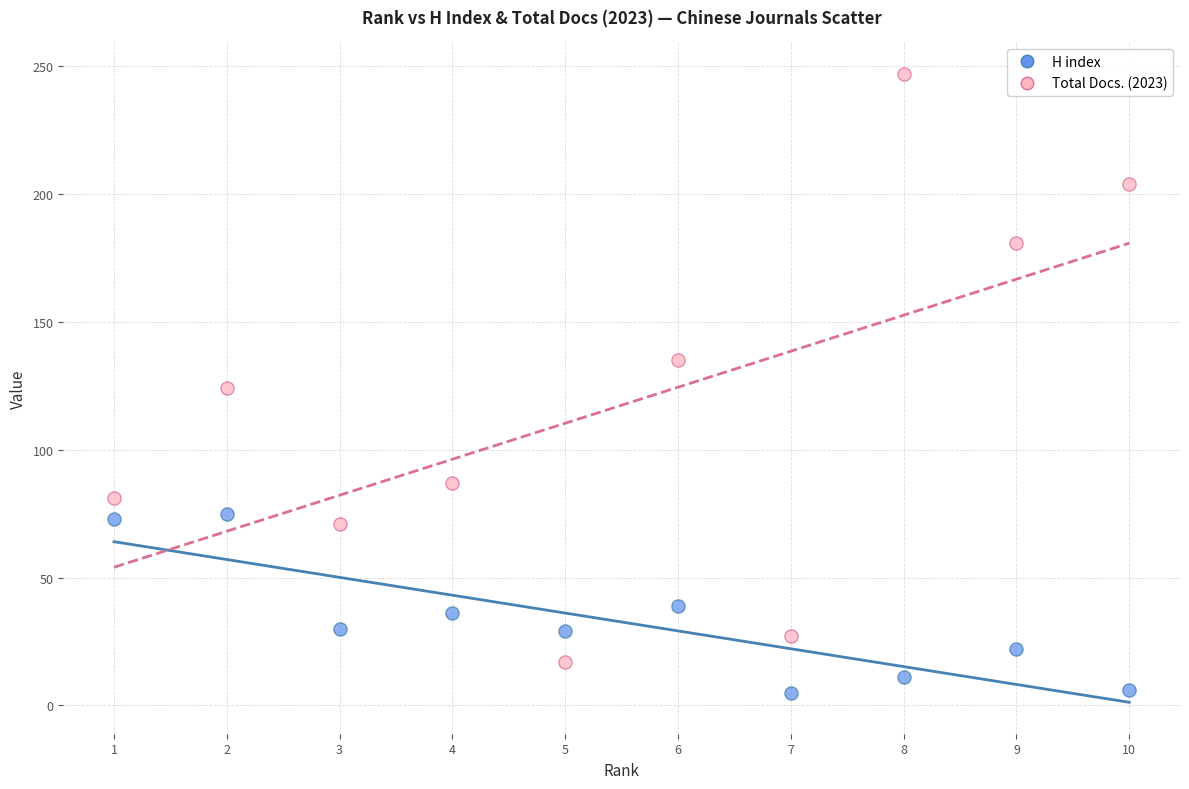

Which series reaches the minimum Y coordinate?

H index